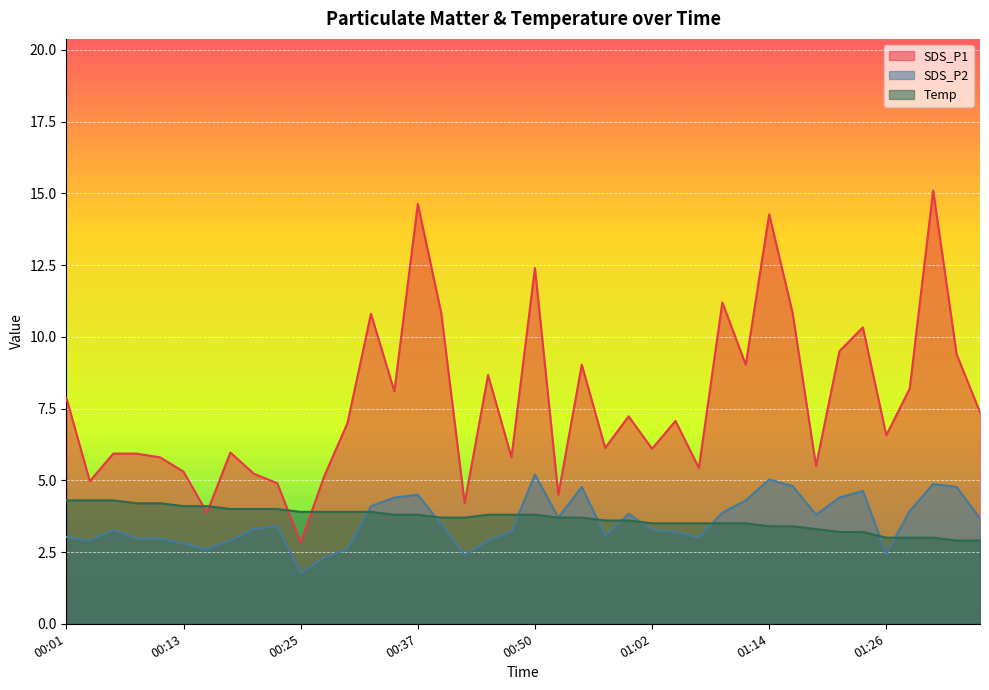

At which label is SDS_P2 closest to 3?

01:07